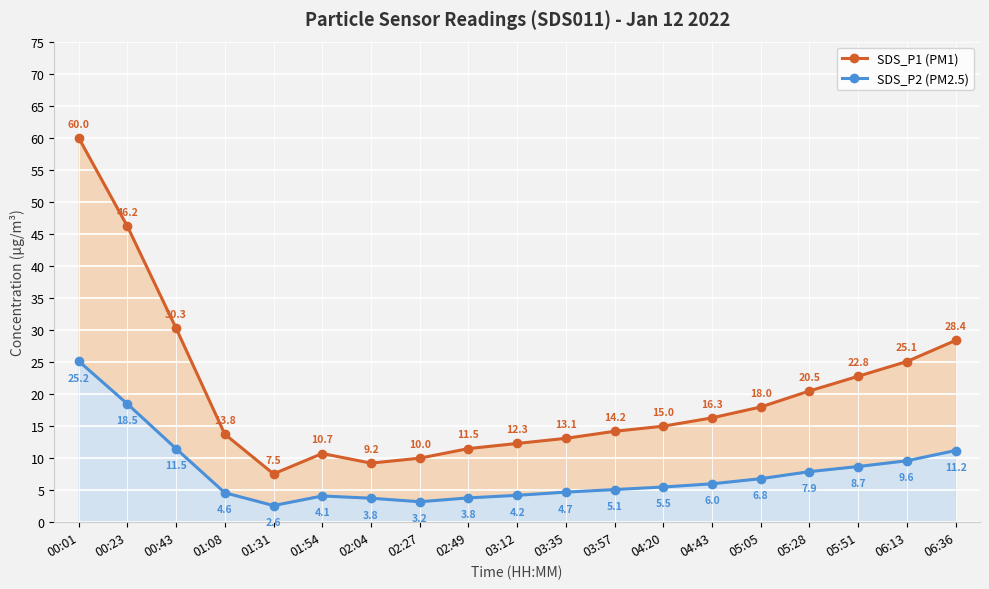

Rank the series by their average value, from highest to lowest.

SDS_P1 (PM1), SDS_P2 (PM2.5)